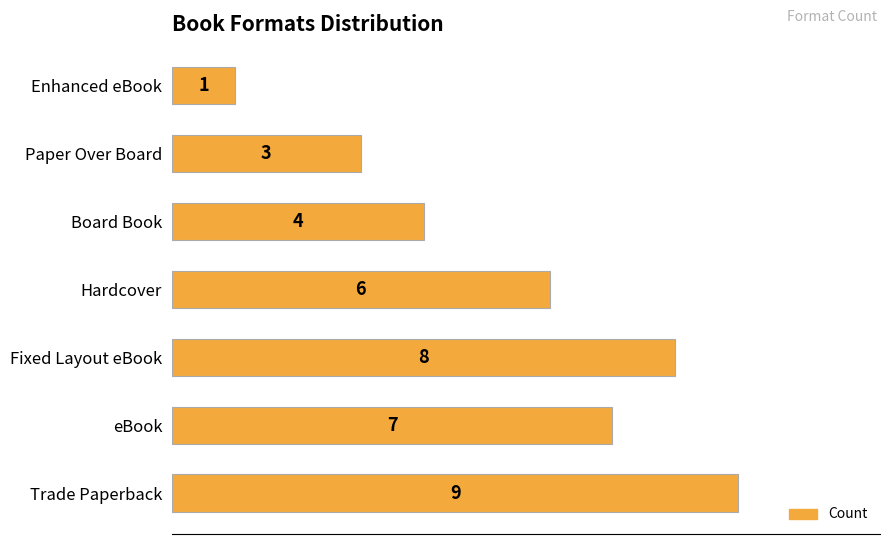

Reading bottom to top, transcribe all the data shown in this chart.

Trade Paperback=9	eBook=7	Fixed Layout eBook=8	Hardcover=6	Board Book=4	Paper Over Board=3	Enhanced eBook=1